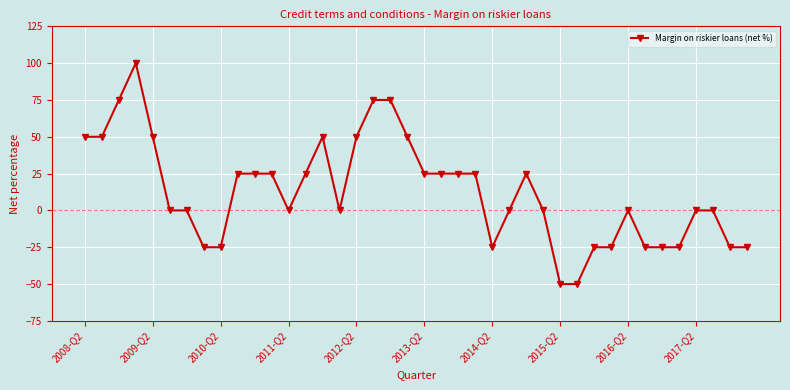

What is the minimum value shown in the chart?

-50